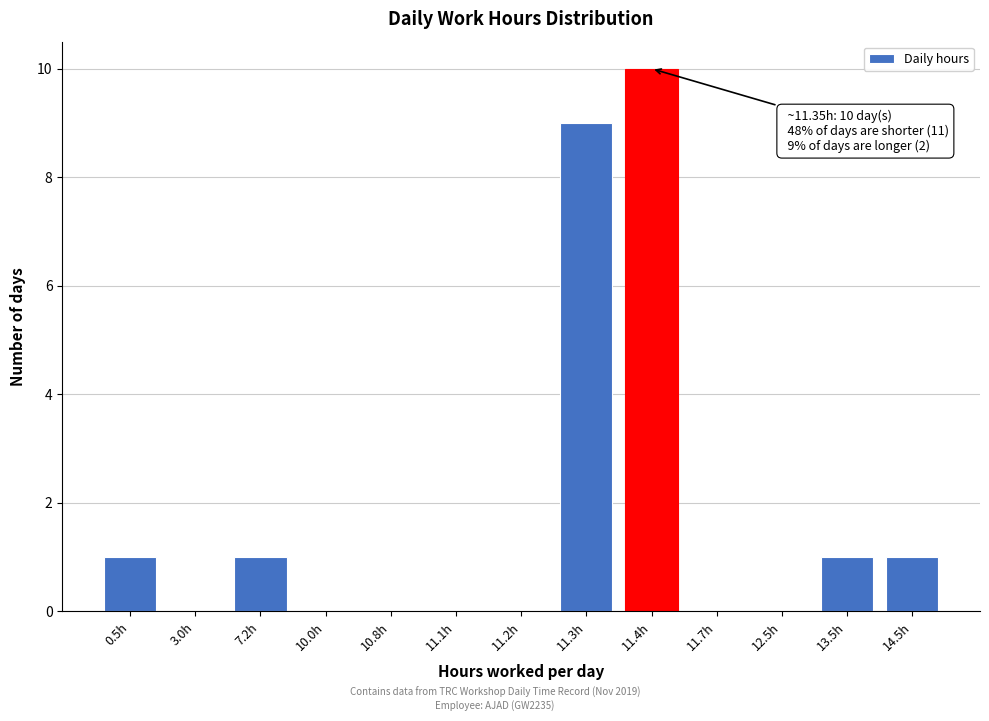

Reading right to left, what are all the values shown in this chart?

14.5h=1	13.5h=1	12.5h=0	11.7h=0	11.4h=10	11.3h=9	11.2h=0	11.1h=0	10.8h=0	10.0h=0	7.2h=1	3.0h=0	0.5h=1